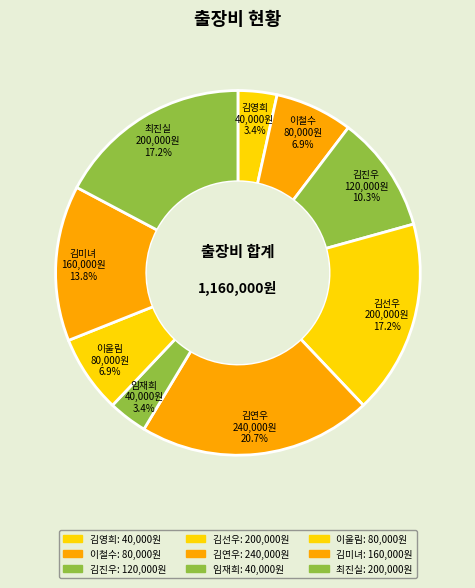

To the nearest percent, what portion does 김연우 represent?

21%